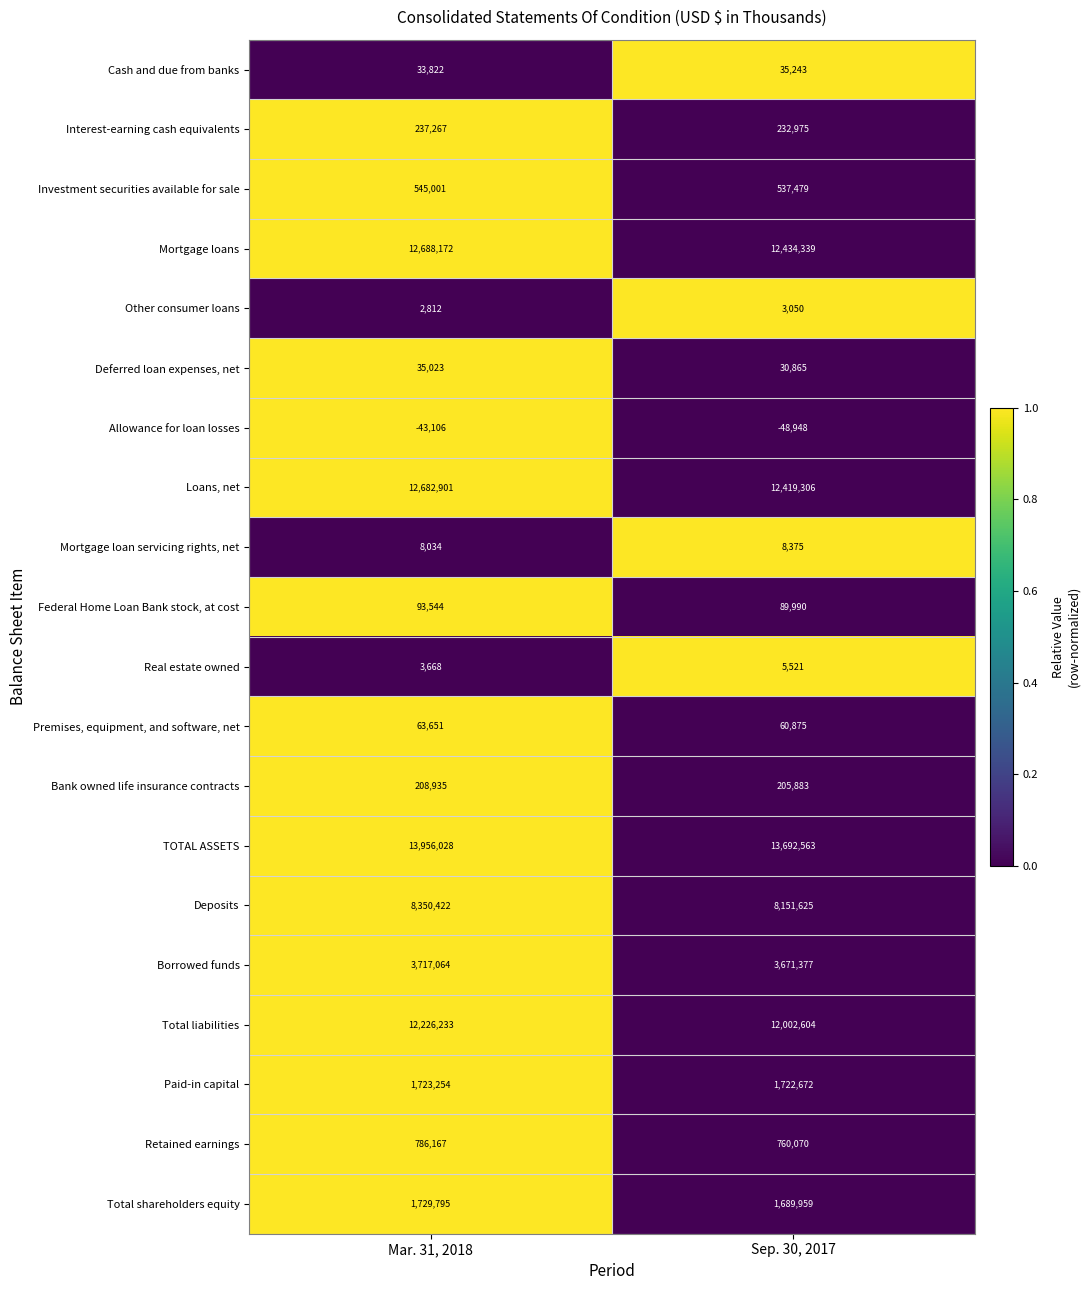

What is the sum of the Paid-in capital values at Sep. 30, 2017 and Mar. 31, 2018?

3445926